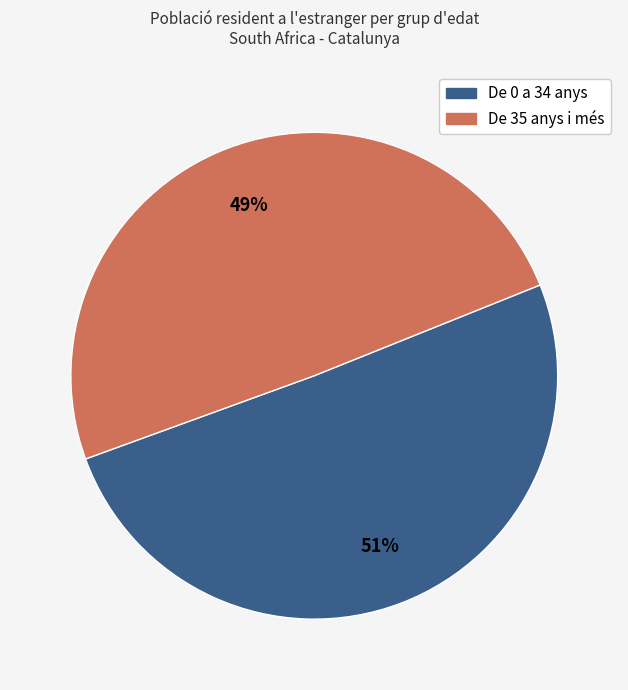

To the nearest percent, what is the average slice percentage?

50%